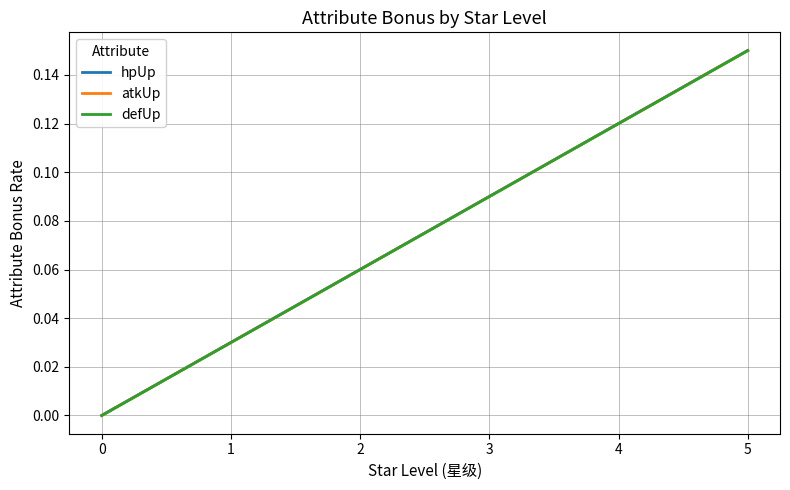

True or false: hpUp and atkUp intersect in this chart.

False